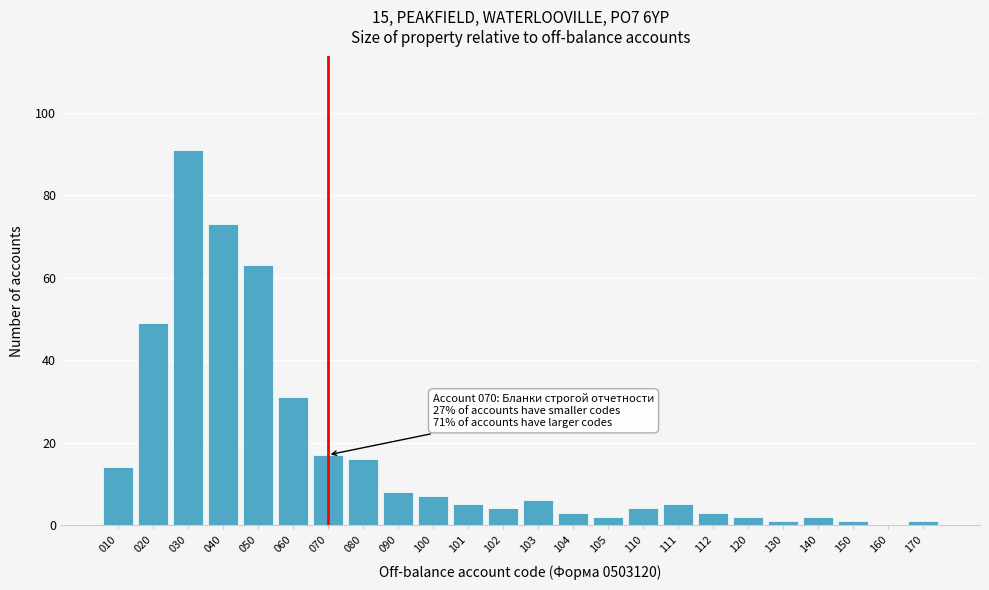

Reading left to right, extract all data points from this chart.

010=14	020=49	030=91	040=73	050=63	060=31	070=17	080=16	090=8	100=7	101=5	102=4	103=6	104=3	105=2	110=4	111=5	112=3	120=2	130=1	140=2	150=1	160=0	170=1